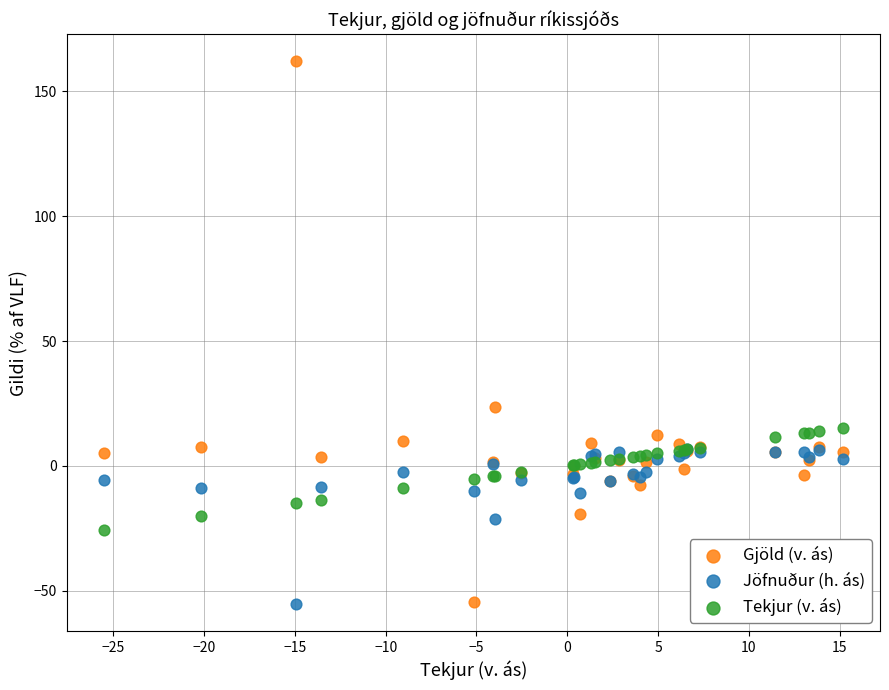

What are all the series names shown in the legend?

Gjöld (v. ás), Jöfnuður (h. ás), Tekjur (v. ás)